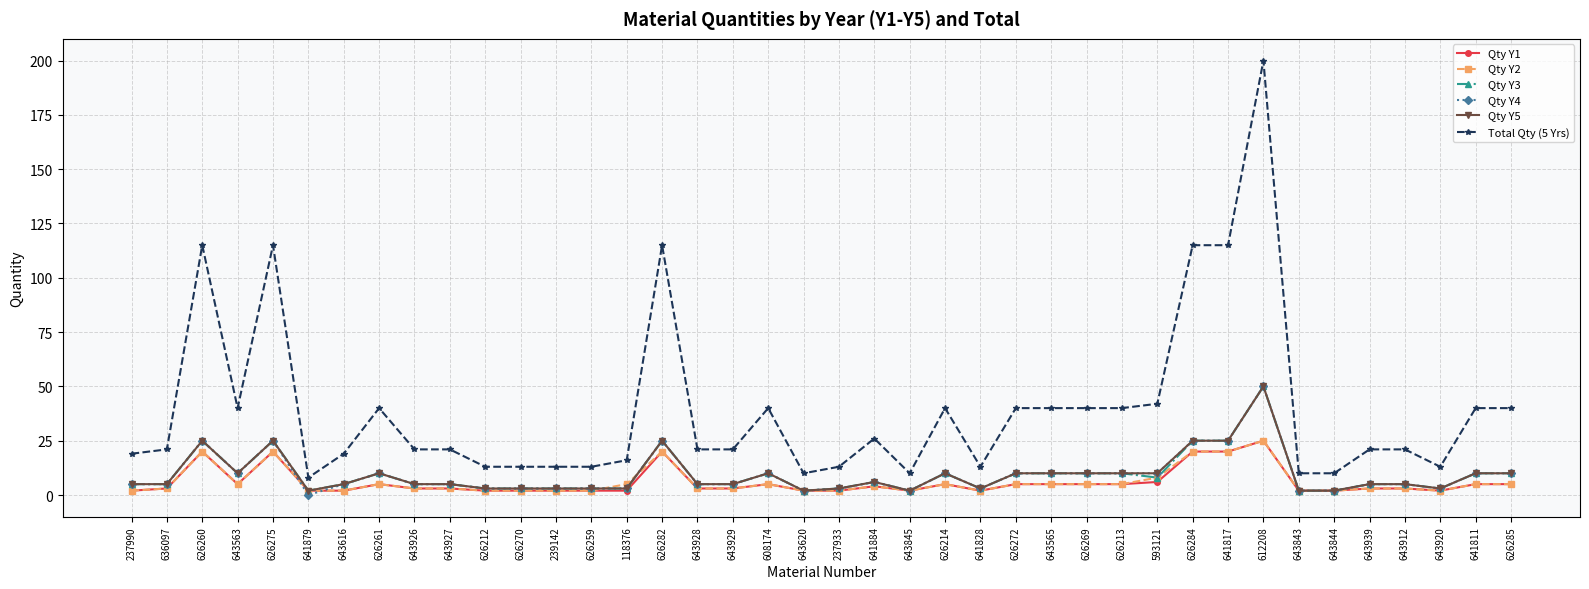

Count the number of categories in the chart.

40